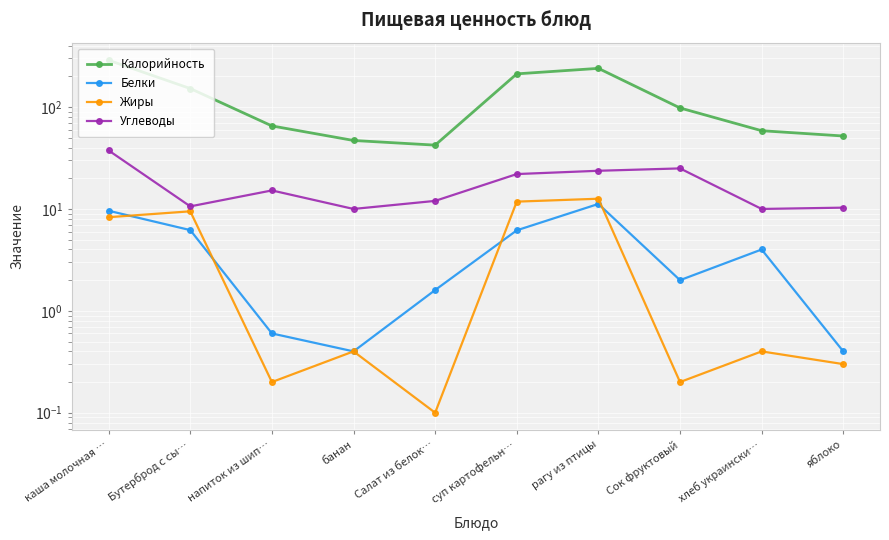

True or false: Белки has more than 1 interior local peaks.

True